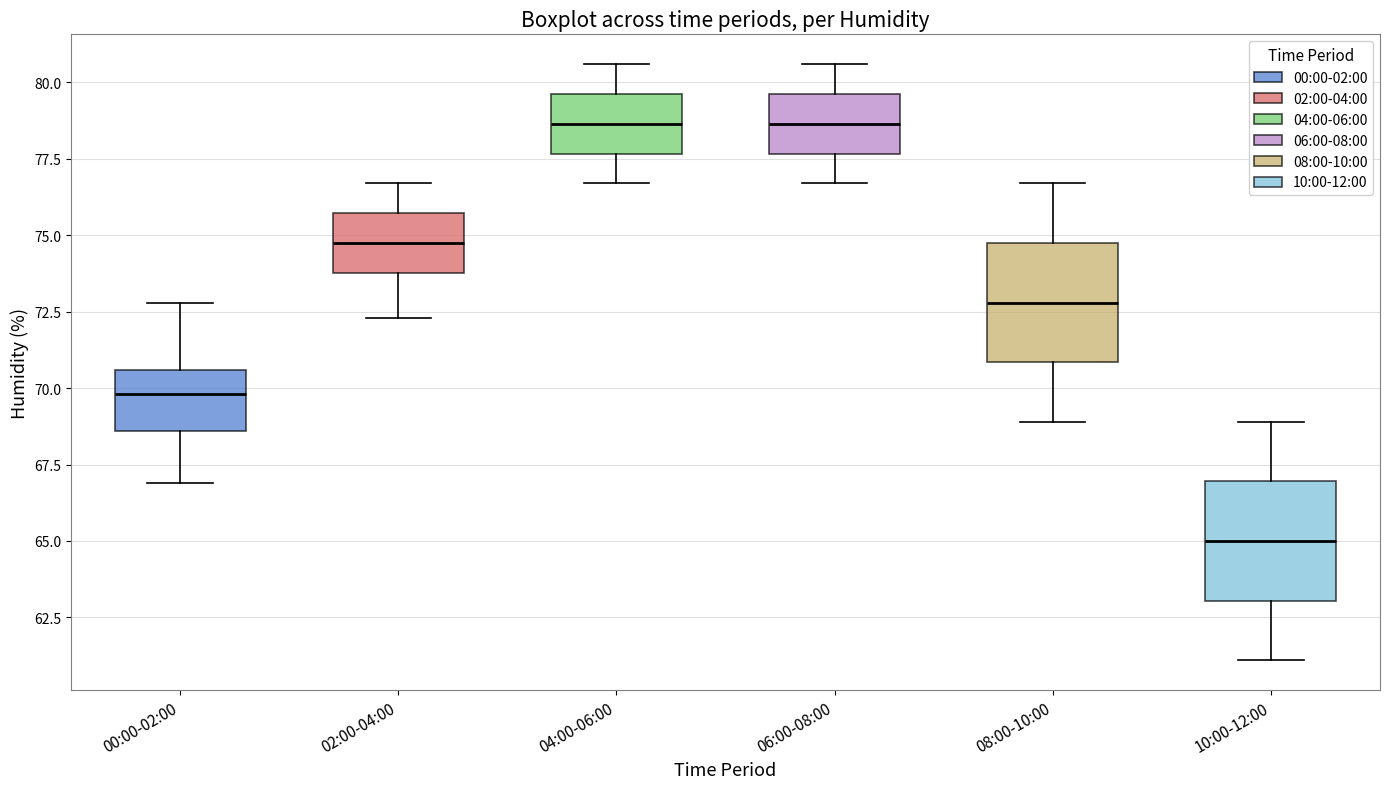

Where is the upper edge of the box for 10:00-12:00 on the y-axis? The values are not printed on the chart, so give them approximately, as read against the axis.

67.0